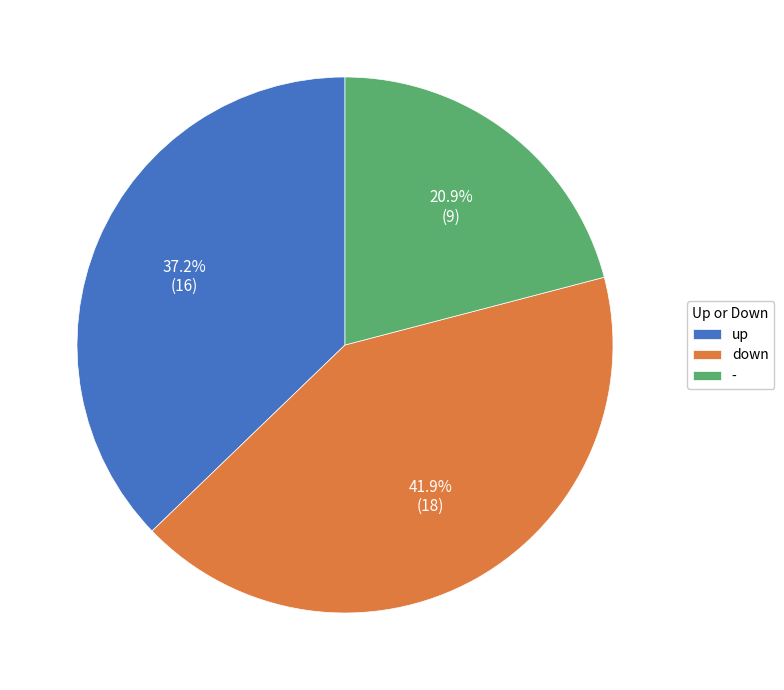

What percentage do down and up together represent?

79.1%